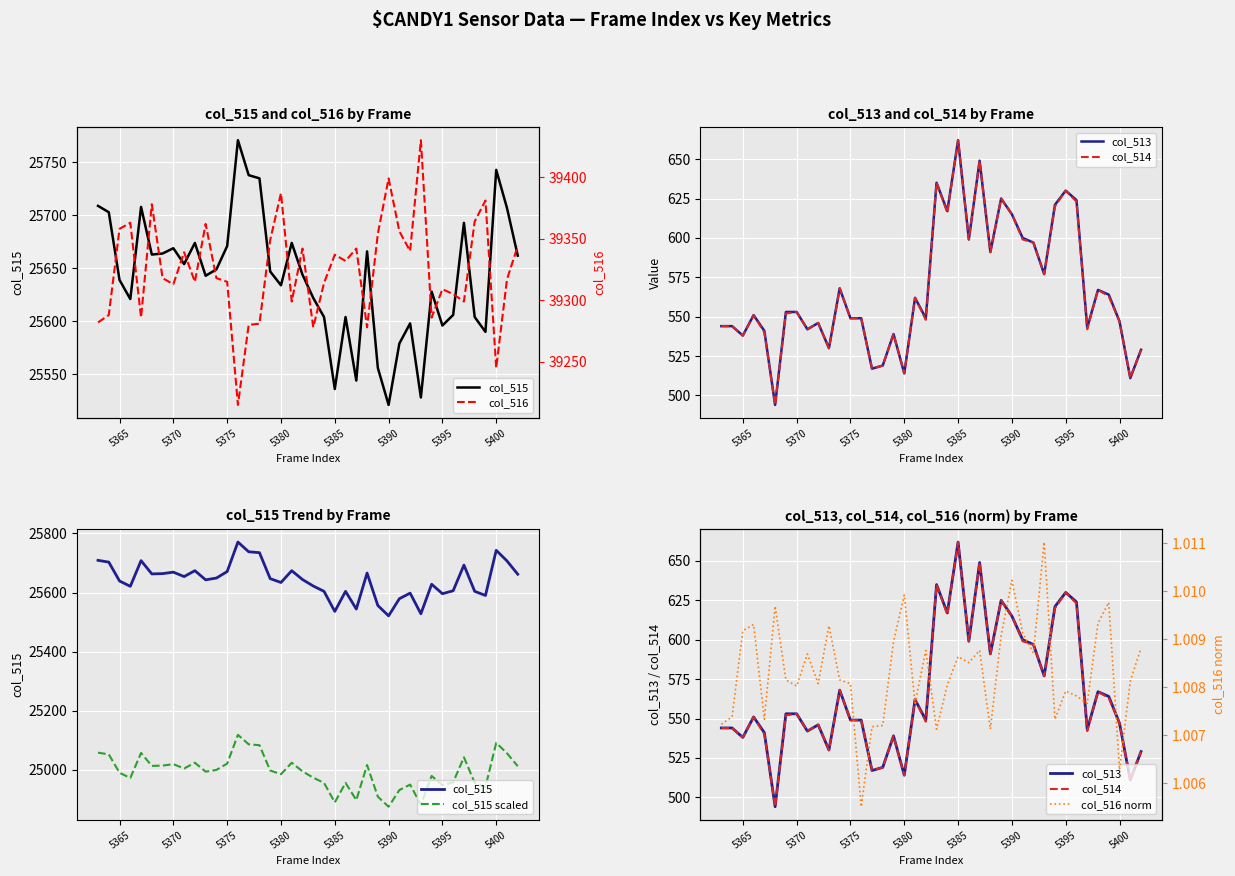

Reading left to right, list all the values displayed in this chart.

col_515: 25709.0	25703.0	25639.0	25621.0	25708.0	25663.0	25664.0	25669.0	25654.0	25674.0	25643.0	25649.0	25671.0	25771.0	25738.0	25735.0	25647.0	25634.0	25674.0	25644.0	25622.0	25604.0	25536.0	25604.0	25544.0	25666.0	25556.0	25521.0	25579.0	25598.0	25528.0	25628.0	25596.0	25606.0	25693.0	25604.0	25590.0	25743.0	25707.0	25662.0
col_516: 39282.0	39288.0	39358.0	39363.0	39286.0	39378.0	39318.0	39313.0	39339.0	39315.0	39362.0	39318.0	39315.0	39215.0	39280.0	39281.0	39349.0	39387.0	39299.0	39342.0	39278.0	39314.0	39337.0	39332.0	39342.0	39278.0	39354.0	39399.0	39356.0	39340.0	39430.0	39286.0	39309.0	39305.0	39299.0	39364.0	39381.0	39245.0	39317.0	39344.0
col_513: 544.0	544.0	538.0	551.0	541.0	494.0	553.0	553.0	542.0	546.0	530.0	568.0	549.0	549.0	517.0	519.0	539.0	514.0	562.0	549.0	635.0	617.0	662.0	599.0	649.0	591.0	625.0	615.0	600.0	597.0	577.0	621.0	630.0	624.0	543.0	567.0	564.0	547.0	511.0	529.0
col_514: 544.0	544.0	538.0	551.0	540.0	494.0	552.0	553.0	542.0	546.0	530.0	568.0	549.0	549.0	517.0	519.0	539.0	514.0	562.0	548.0	635.0	616.0	662.0	599.0	649.0	591.0	625.0	615.0	599.0	597.0	577.0	620.0	630.0	623.0	542.0	567.0	563.0	547.0	511.0	529.0
col_515 scaled: 25057.5	25051.7	24989.3	24971.7	25056.5	25012.7	25013.6	25018.5	25003.9	25023.4	24993.2	24999.0	25020.5	25117.9	25085.8	25082.8	24997.1	24984.4	25023.4	24994.2	24972.7	24955.2	24888.9	24955.2	24896.7	25015.6	24908.4	24874.3	24930.8	24949.3	24881.1	24978.6	24947.4	24957.1	25041.9	24955.2	24941.5	25090.6	25055.6	25011.7
col_516 norm: 1.0	1.0	1.0	1.0	1.0	1.0	1.0	1.0	1.0	1.0	1.0	1.0	1.0	1.0	1.0	1.0	1.0	1.0	1.0	1.0	1.0	1.0	1.0	1.0	1.0	1.0	1.0	1.0	1.0	1.0	1.0	1.0	1.0	1.0	1.0	1.0	1.0	1.0	1.0	1.0